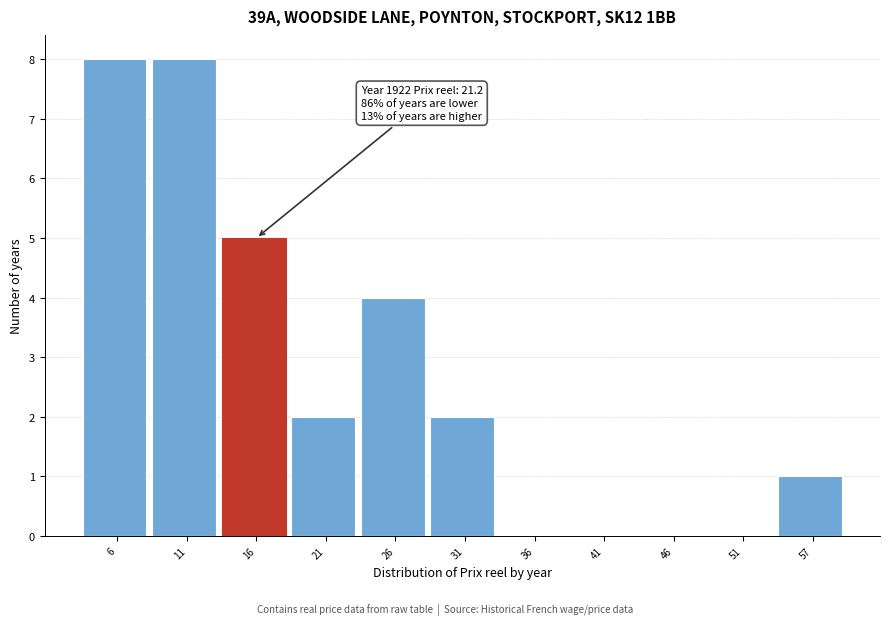

Reading left to right, list all the values displayed in this chart.

6=8	11=8	16=5	21=2	26=4	31=2	36=0	41=0	46=0	51=0	57=1